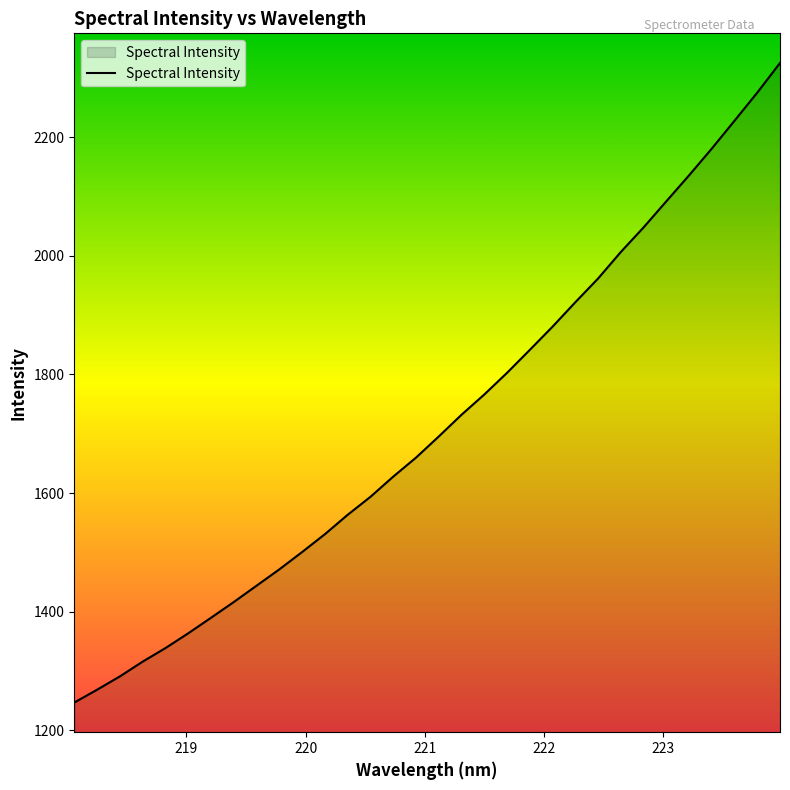

Reading left to right, extract all data points from this chart.

1246.9	1268.5	1291.0	1315.9	1338.7	1363.7	1389.8	1416.4	1444.0	1471.5	1500.7	1530.8	1563.5	1593.8	1627.8	1659.8	1695.5	1732.1	1766.2	1802.8	1841.4	1880.6	1921.7	1961.7	2006.5	2047.9	2091.9	2135.7	2180.8	2227.8	2275.1	2325.1